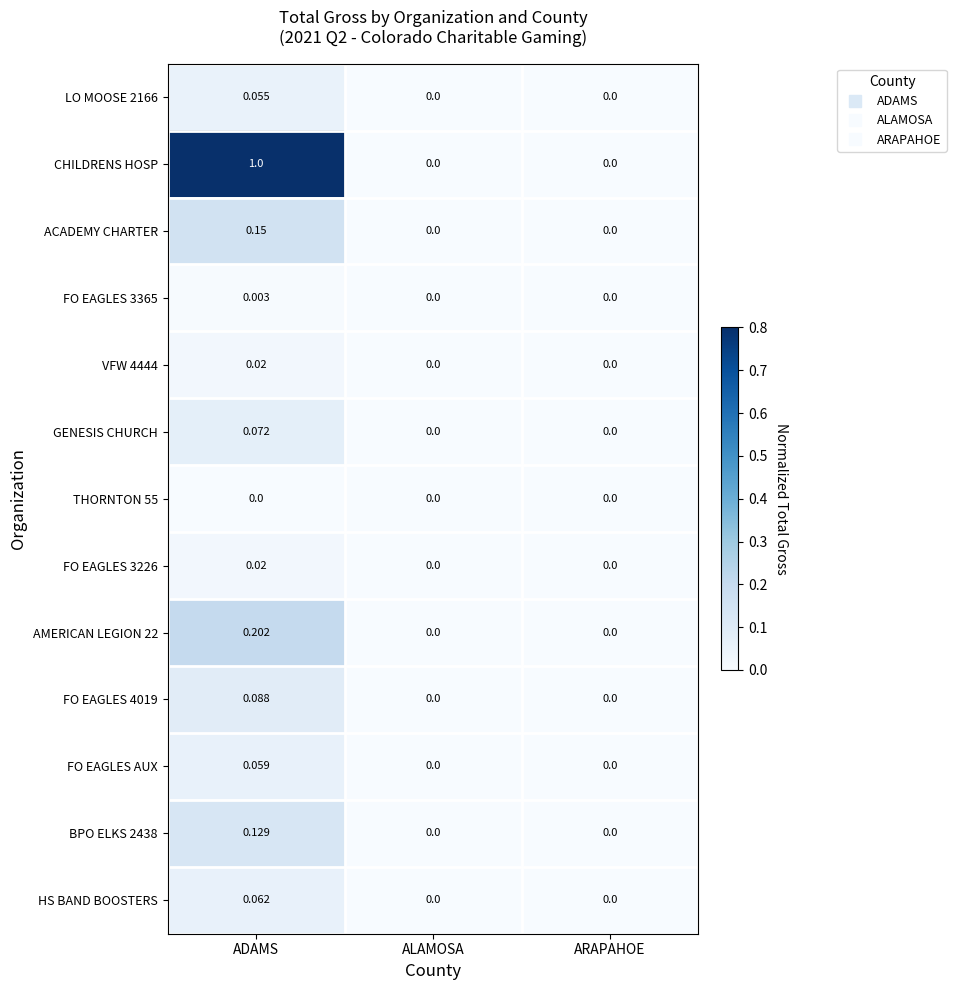

At which label does VFW 4444 reach its peak?

ADAMS